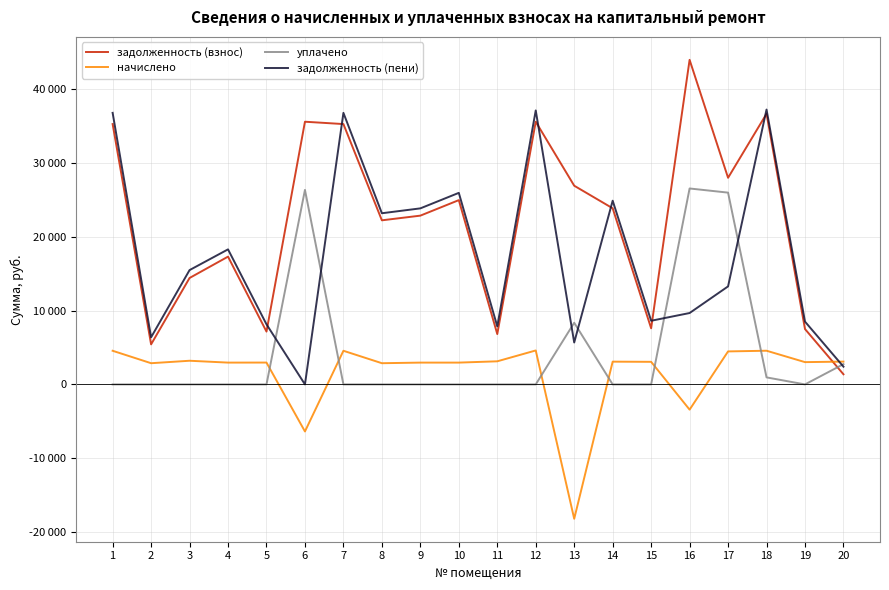

List the labels in order of уплачено value, smallest first.

1, 2, 3, 4, 5, 7, 8, 9, 10, 11, 12, 14, 15, 19, 18, 20, 13, 17, 6, 16